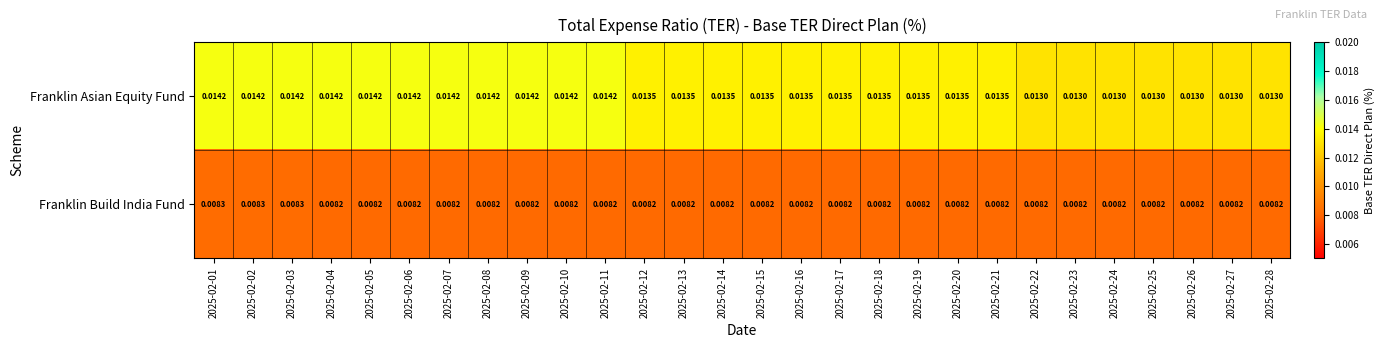

Rank the series by their maximum value, from lowest to highest.

Franklin Build India Fund, Franklin Asian Equity Fund